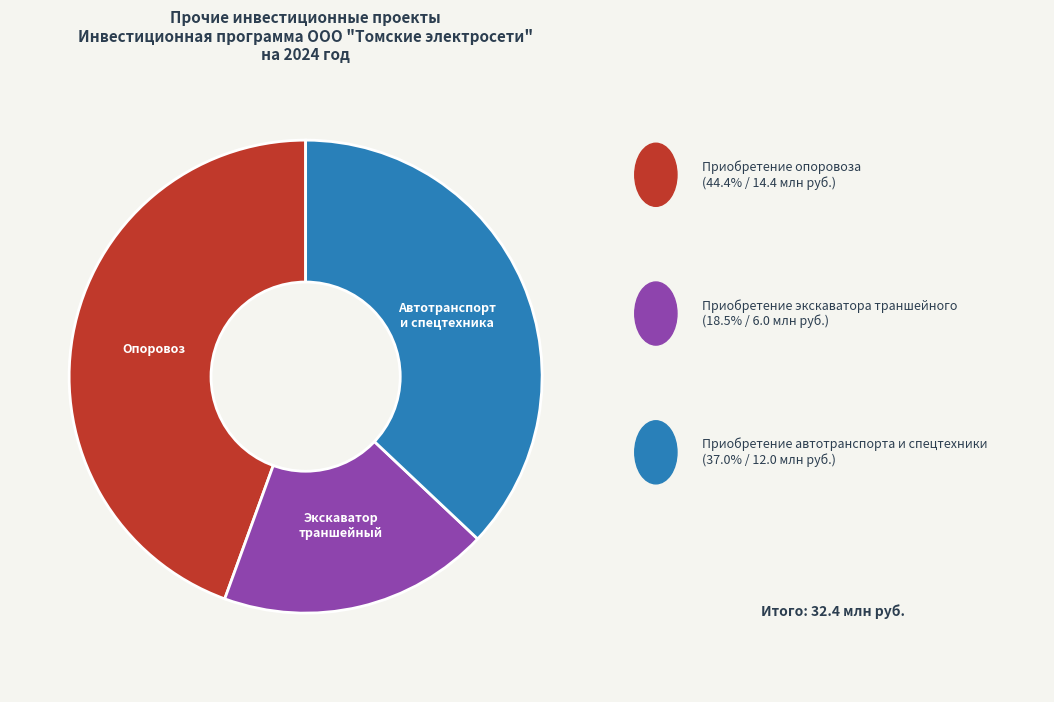

Which has a higher value, Автотранспорт и спецтехника or Экскаватор траншейный?

Автотранспорт и спецтехника